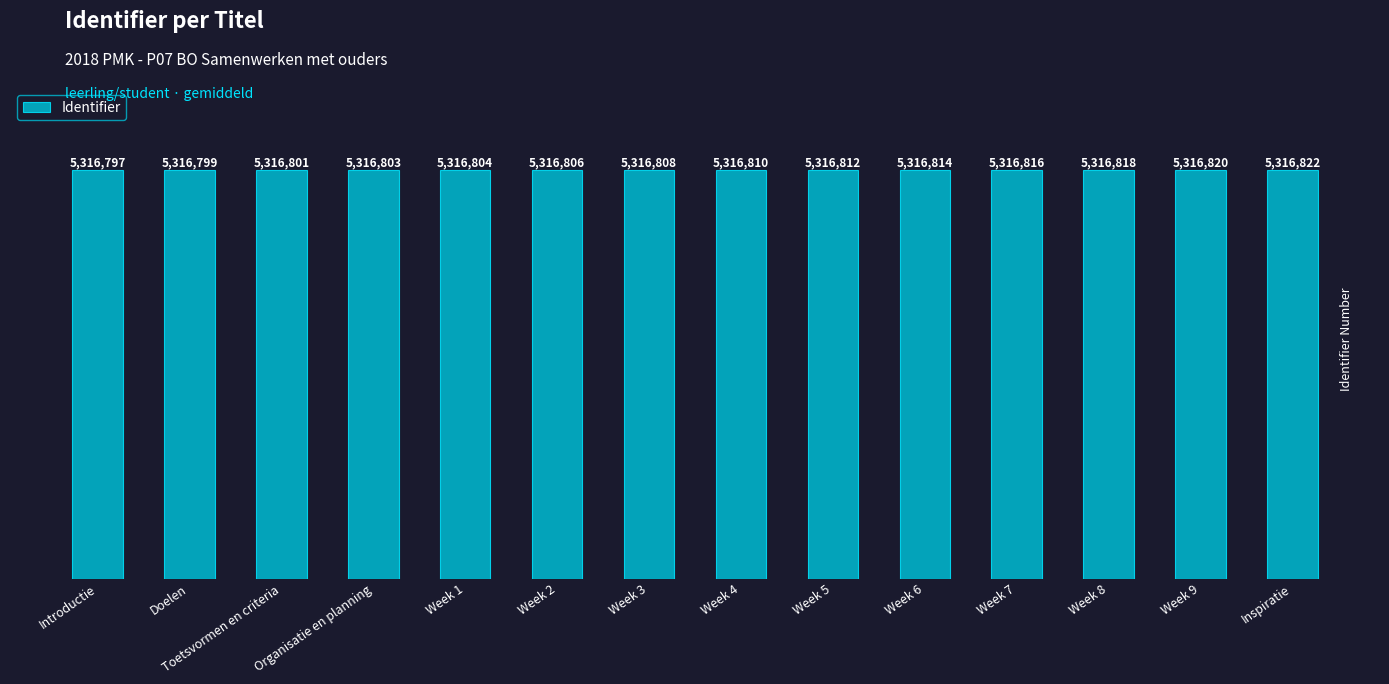

Rank the categories by value from lowest to highest.

Introductie, Doelen, Toetsvormen en criteria, Organisatie en planning, Week 1, Week 2, Week 3, Week 4, Week 5, Week 6, Week 7, Week 8, Week 9, Inspiratie